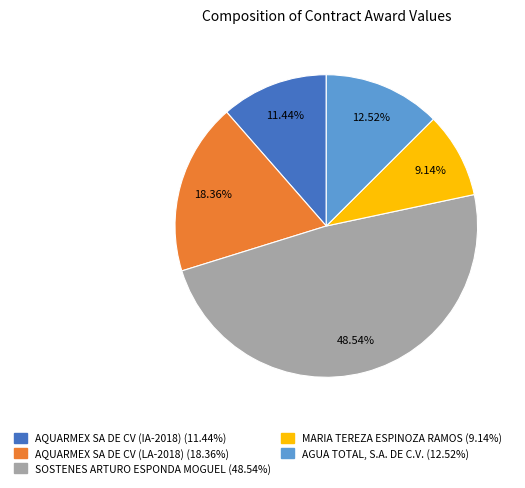

Which category has the smallest portion of the pie?

MARIA TEREZA ESPINOZA RAMOS